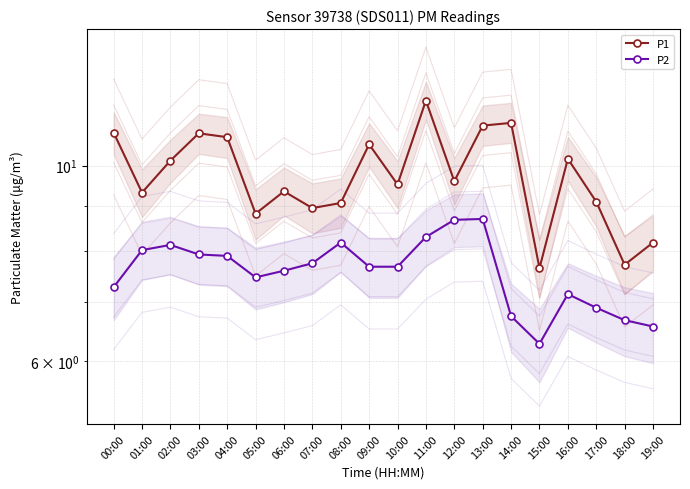

Reading left to right, list all the values displayed in this chart.

P1: 10.9	9.3	10.1	10.9	10.8	8.8	9.3	8.9	9.1	10.6	9.5	11.8	9.6	11.1	11.2	7.7	10.2	9.1	7.7	8.2
P2: 7.3	8.0	8.1	7.9	7.9	7.5	7.6	7.8	8.2	7.7	7.7	8.3	8.7	8.7	6.8	6.3	7.2	6.9	6.7	6.6